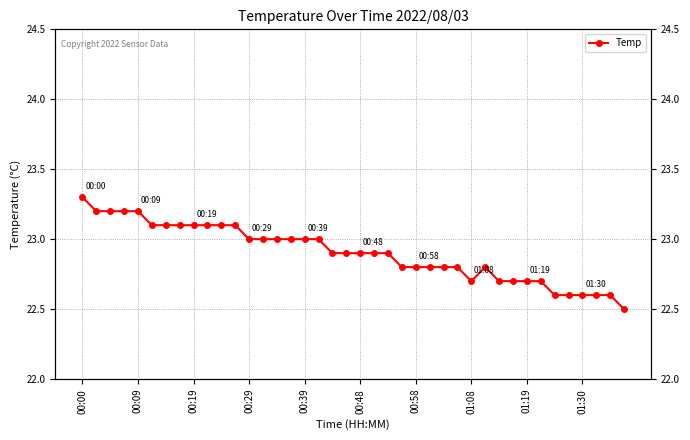

Reading left to right, extract all data points from this chart.

23.3	23.2	23.2	23.2	23.2	23.1	23.1	23.1	23.1	23.1	23.1	23.1	23.0	23.0	23.0	23.0	23.0	23.0	22.9	22.9	22.9	22.9	22.9	22.8	22.8	22.8	22.8	22.8	22.7	22.8	22.7	22.7	22.7	22.7	22.6	22.6	22.6	22.6	22.6	22.5